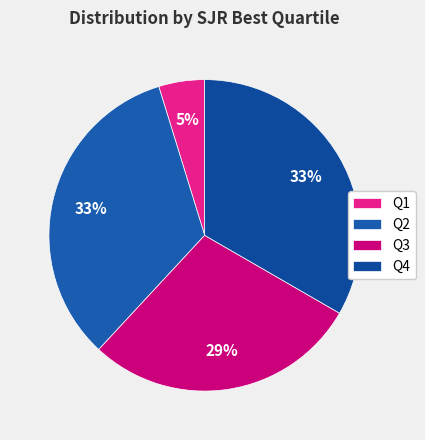

True or false: Q2 accounts for 40% of the total.

False